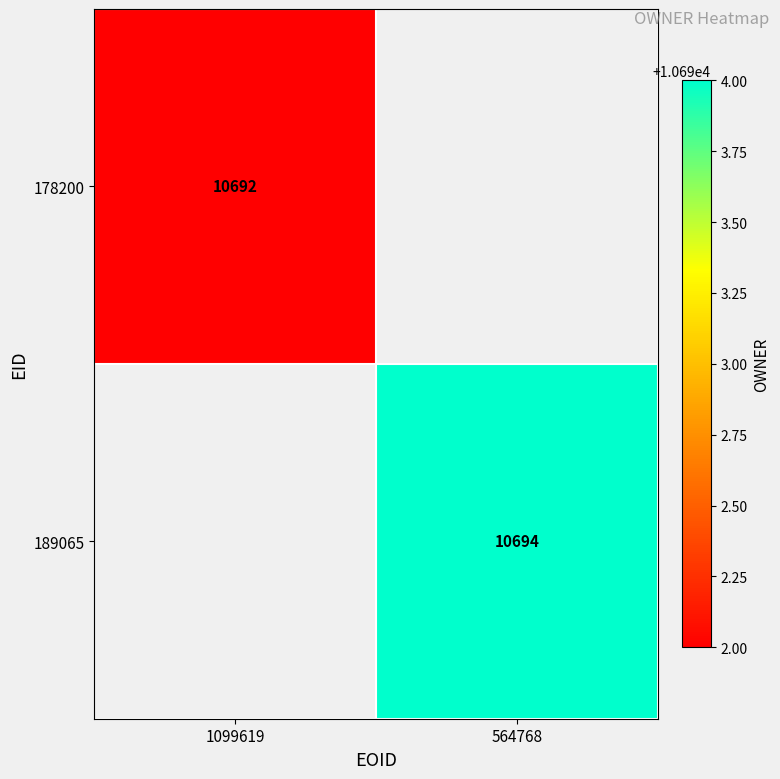

Which has a higher value, 1099619 or 564768?

564768